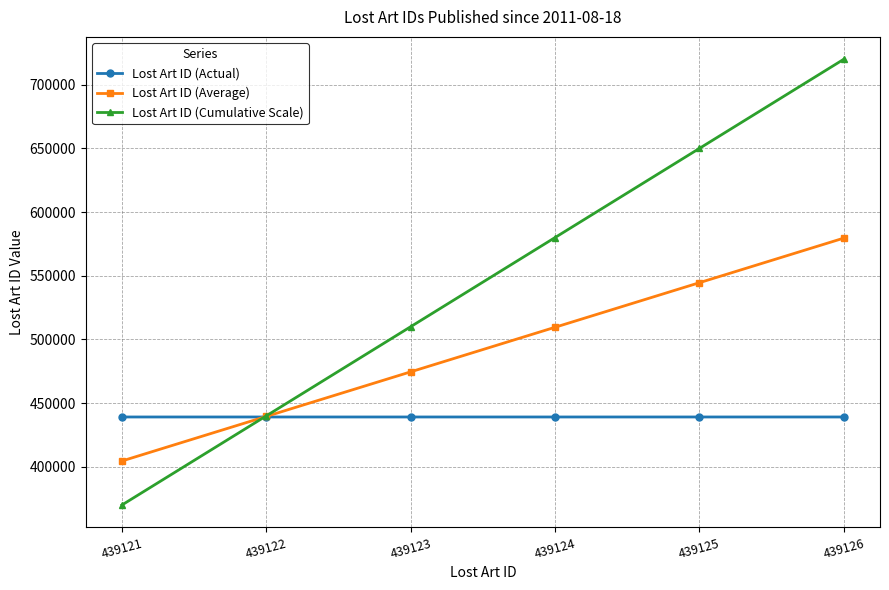

True or false: Lost Art ID (Cumulative Scale) has a value of 510000.0 at 439123.

True